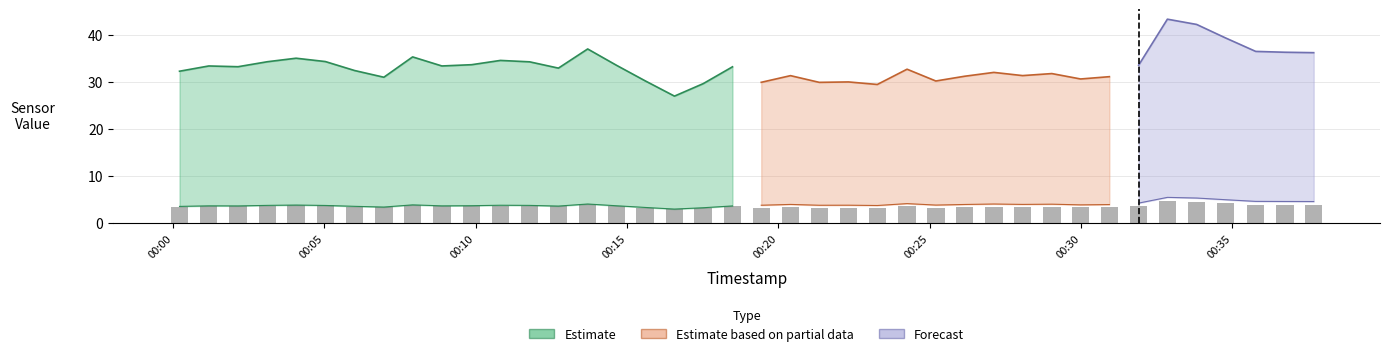

At which label does N1 reach its minimum?

17